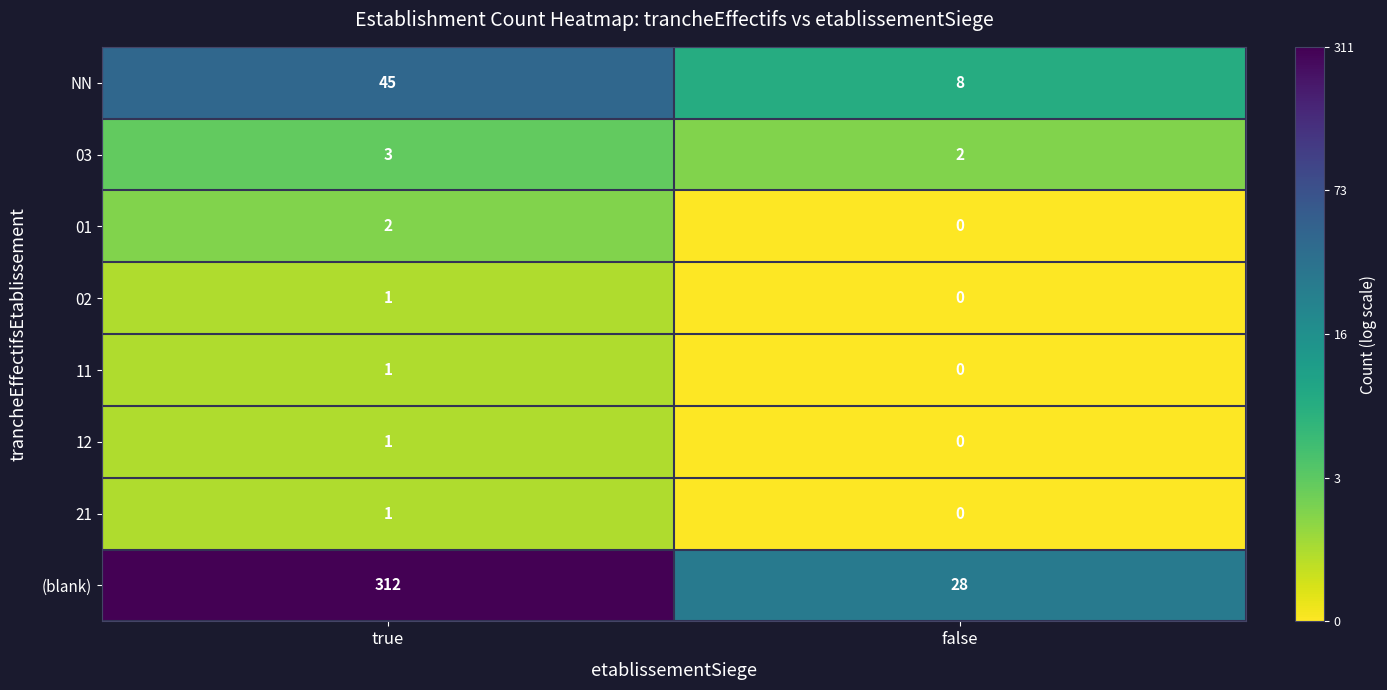

Between true and false, which series saw the biggest shift?

(blank)